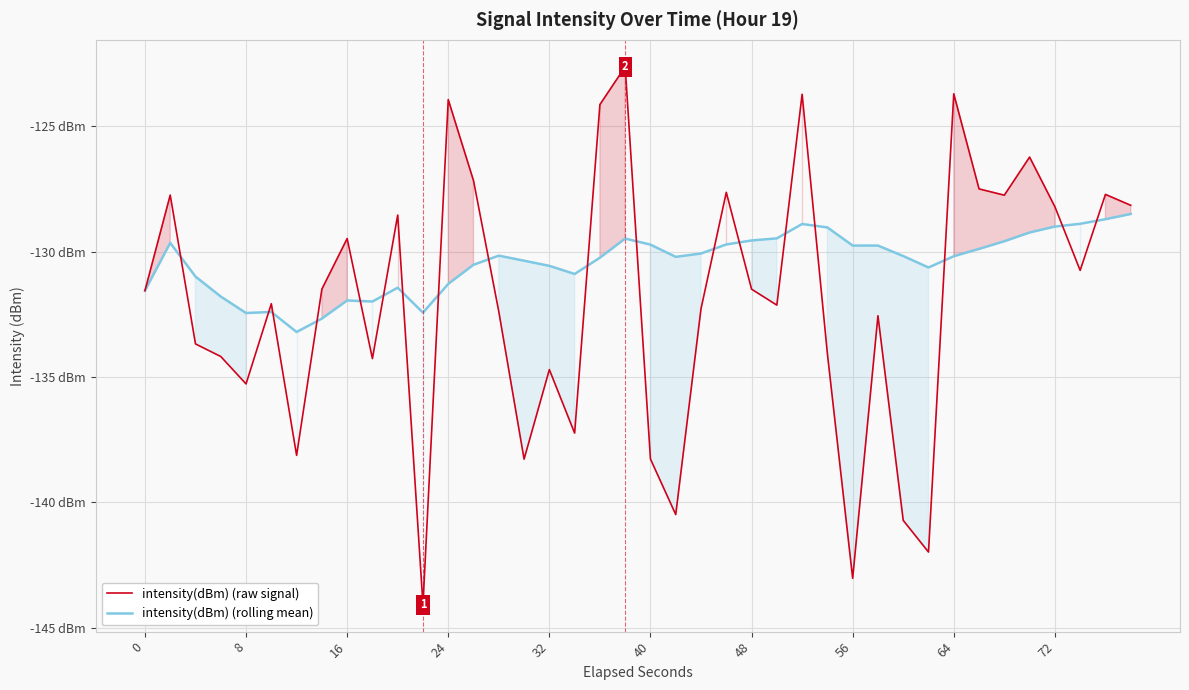

What is the maximum value shown in the chart?

-122.6